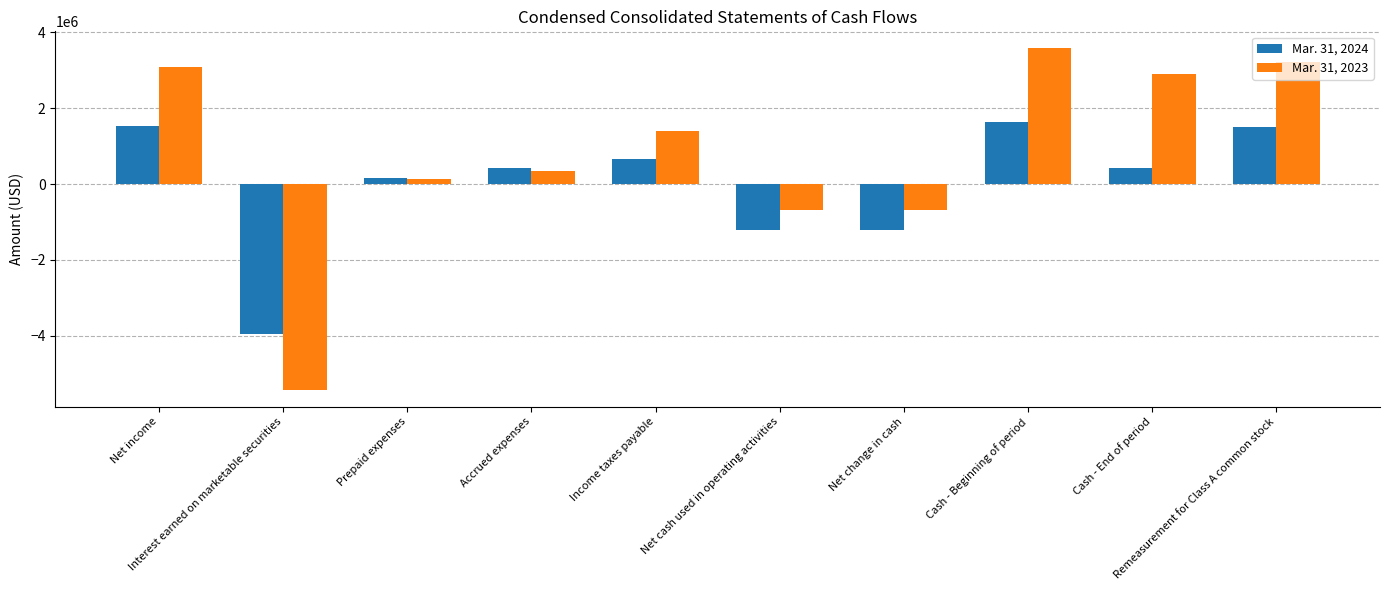

How many data points does each series have?

10